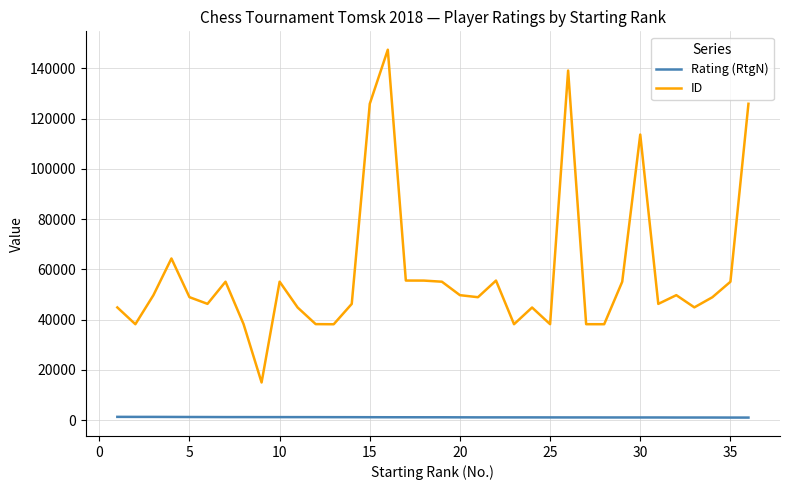

Which series has the largest range (max minus min)?

ID